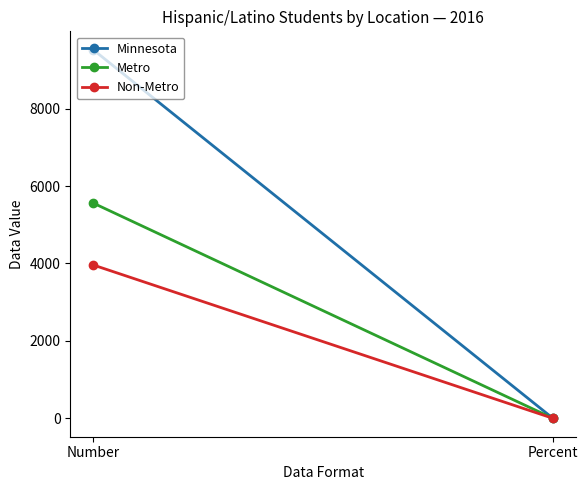

Is it true that Non-Metro equals 6699.5 at Number?

False